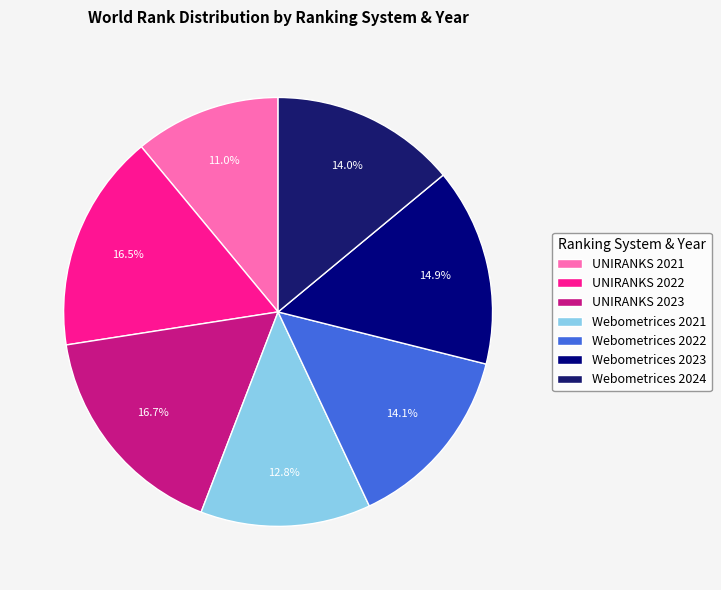

How many slices are in this pie chart?

7